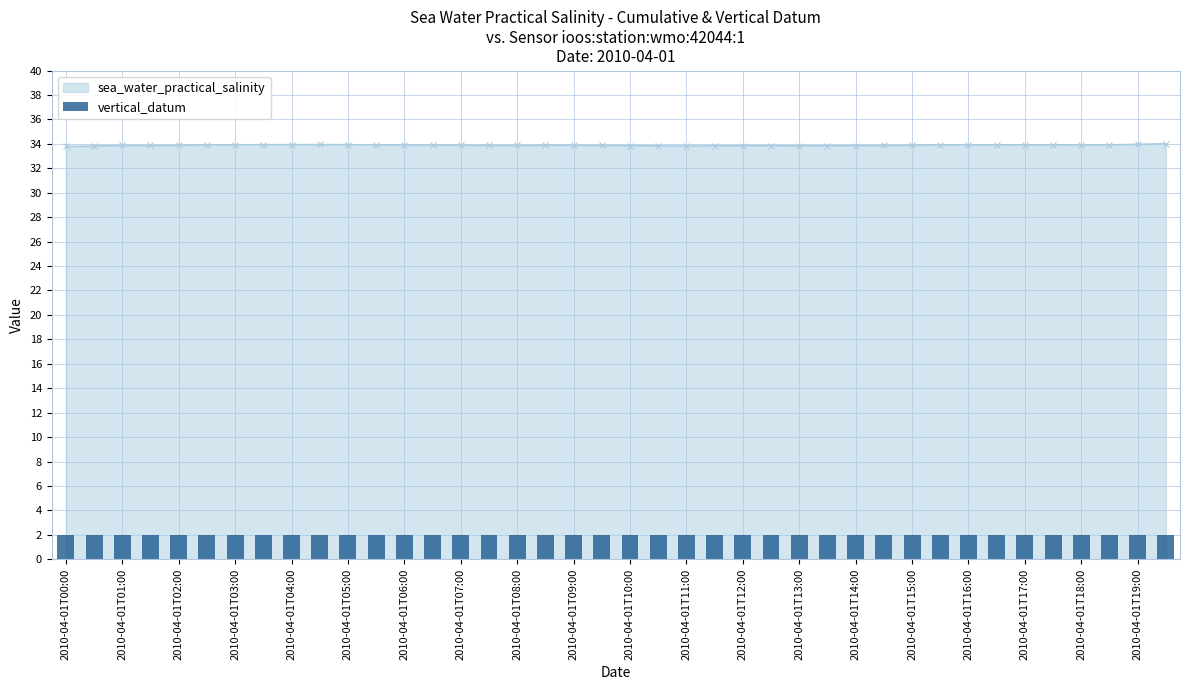

Reading left to right, transcribe all the data shown in this chart.

2010-04-01T00:00=33.8	2010-04-01T00:30=33.8	2010-04-01T01:00=33.9	2010-04-01T01:30=33.9	2010-04-01T02:00=33.9	2010-04-01T02:30=33.9	2010-04-01T03:00=33.9	2010-04-01T03:30=33.9	2010-04-01T04:00=33.9	2010-04-01T04:30=34.0	2010-04-01T05:00=33.9	2010-04-01T05:30=33.9	2010-04-01T06:00=33.9	2010-04-01T06:30=33.9	2010-04-01T07:00=33.9	2010-04-01T07:30=33.9	2010-04-01T08:00=33.9	2010-04-01T08:30=33.9	2010-04-01T09:00=33.9	2010-04-01T09:30=33.9	2010-04-01T10:00=33.9	2010-04-01T10:30=33.8	2010-04-01T11:00=33.8	2010-04-01T11:30=33.8	2010-04-01T12:00=33.9	2010-04-01T12:30=33.9	2010-04-01T13:00=33.8	2010-04-01T13:30=33.9	2010-04-01T14:00=33.9	2010-04-01T14:30=33.9	2010-04-01T15:00=33.9	2010-04-01T15:30=33.9	2010-04-01T16:00=33.9	2010-04-01T16:30=33.9	2010-04-01T17:00=33.9	2010-04-01T17:30=33.9	2010-04-01T18:00=33.9	2010-04-01T18:30=33.9	2010-04-01T19:00=34.0	2010-04-01T19:30=34.0